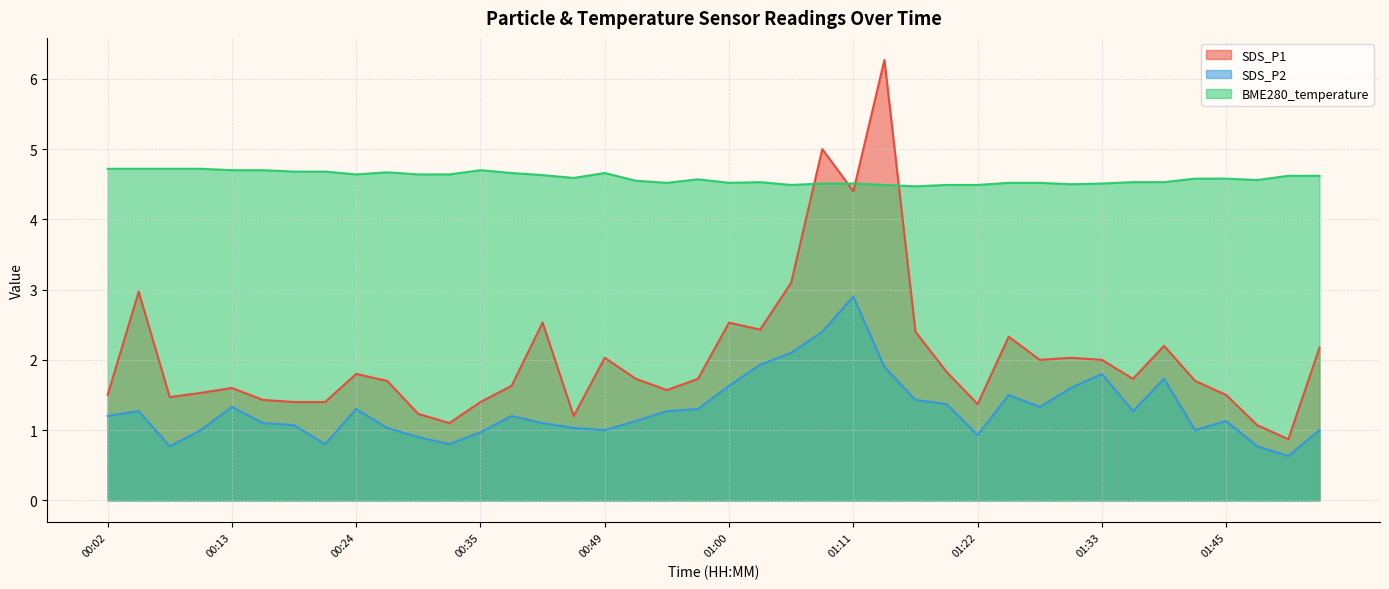

Where does the SDS_P1 series first go above 1?

00:02